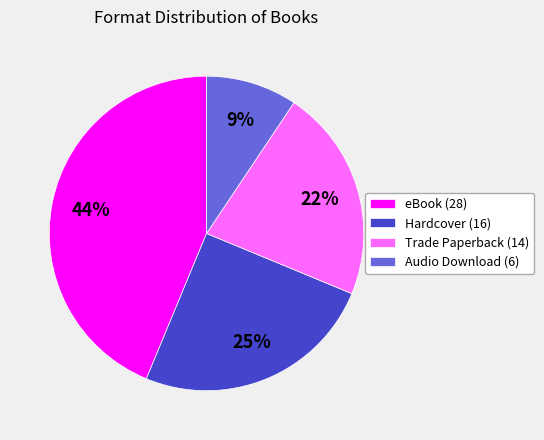

Is it true that eBook is 57% of the pie?

False